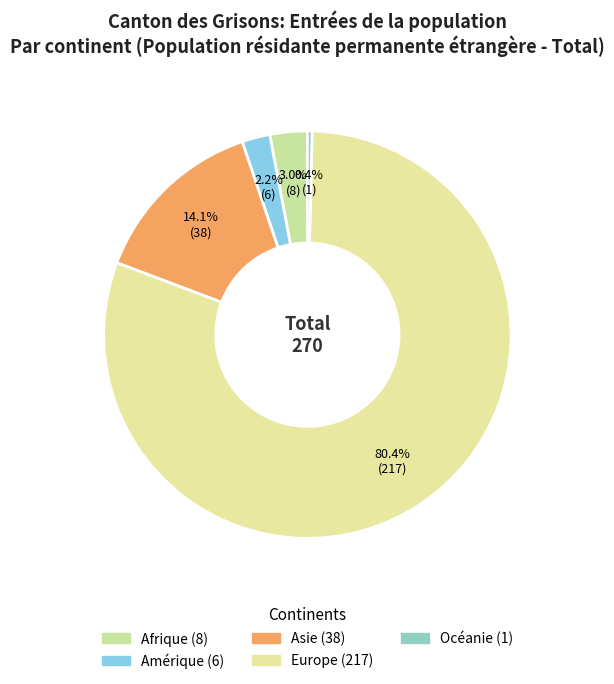

Count the number of slices in the pie.

5